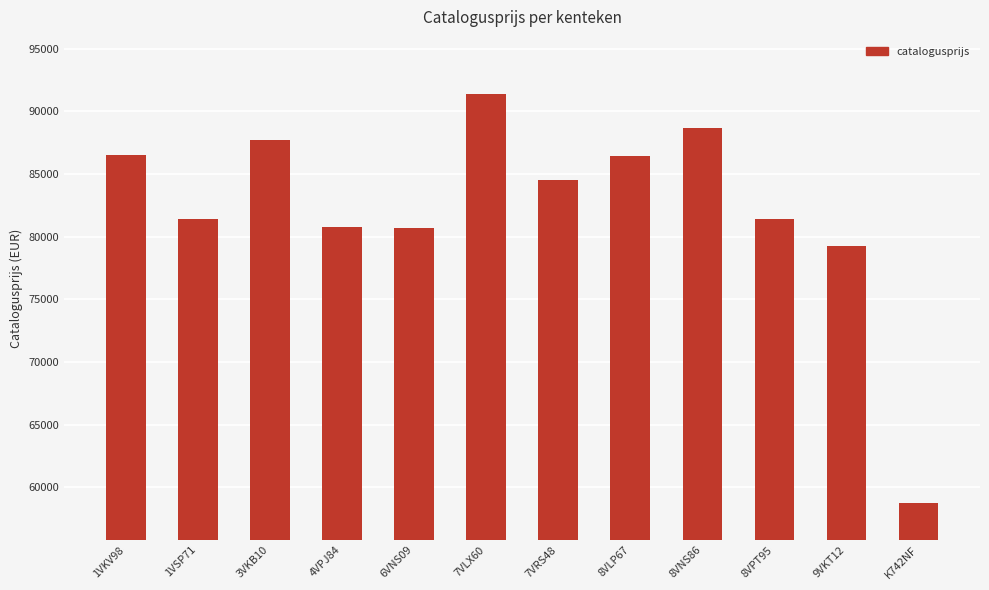

The chart shows a value of 46567 at 7VLX60. True or false?

False